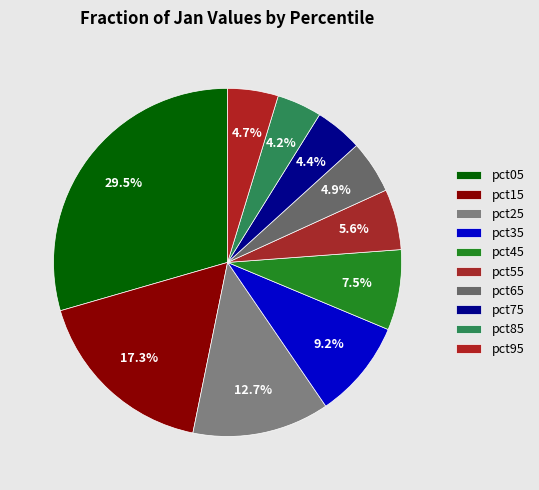

Does pct85 account for over 50% of the chart?

No